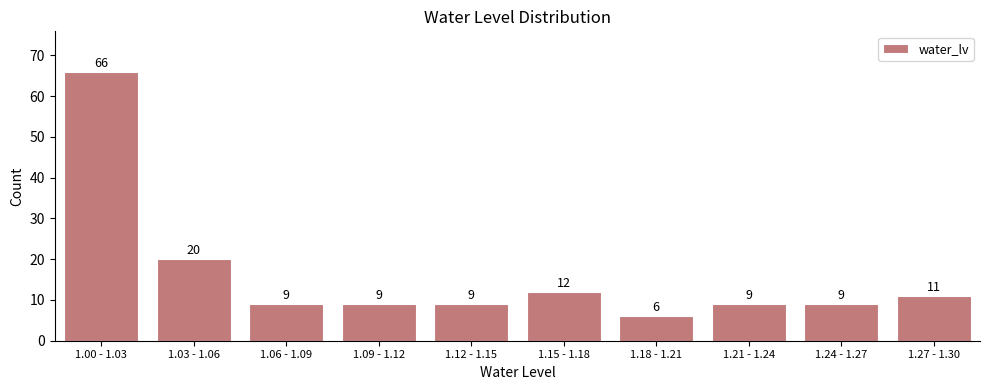

Reading right to left, extract all data points from this chart.

11	9	9	6	12	9	9	9	20	66